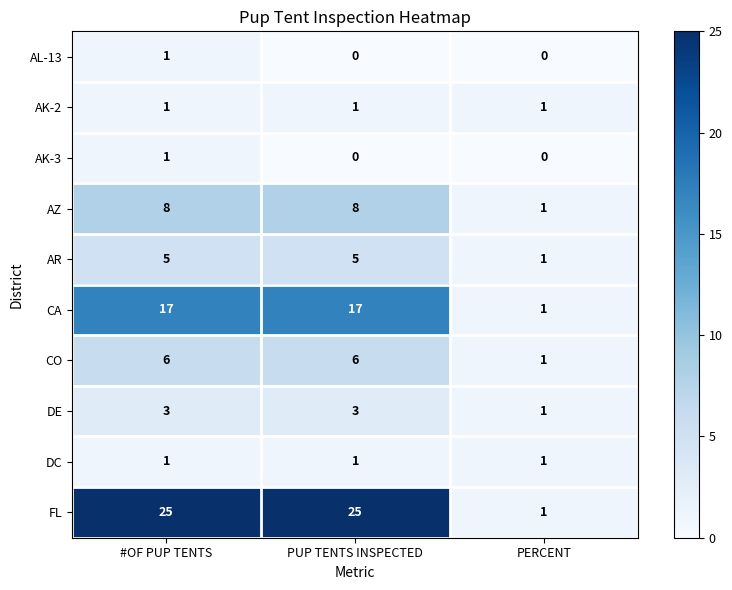

True or false: AR has a value of 2 at PERCENT.

False